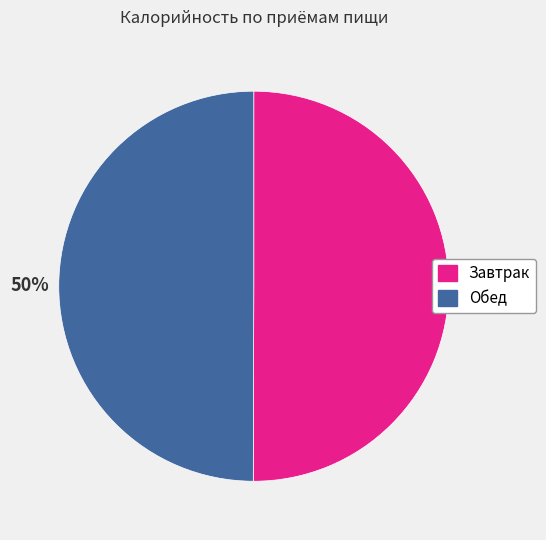

To the nearest percent, what is the average slice percentage?

50%